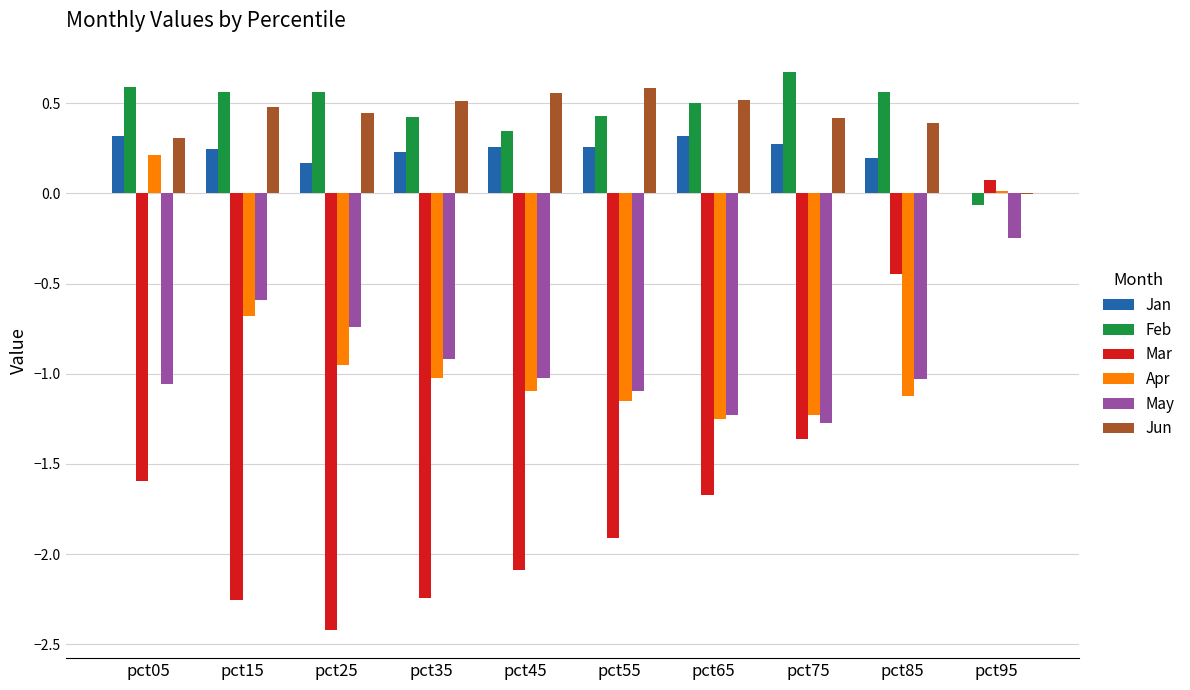

The value of May at pct55 is -0.5. True or false?

False